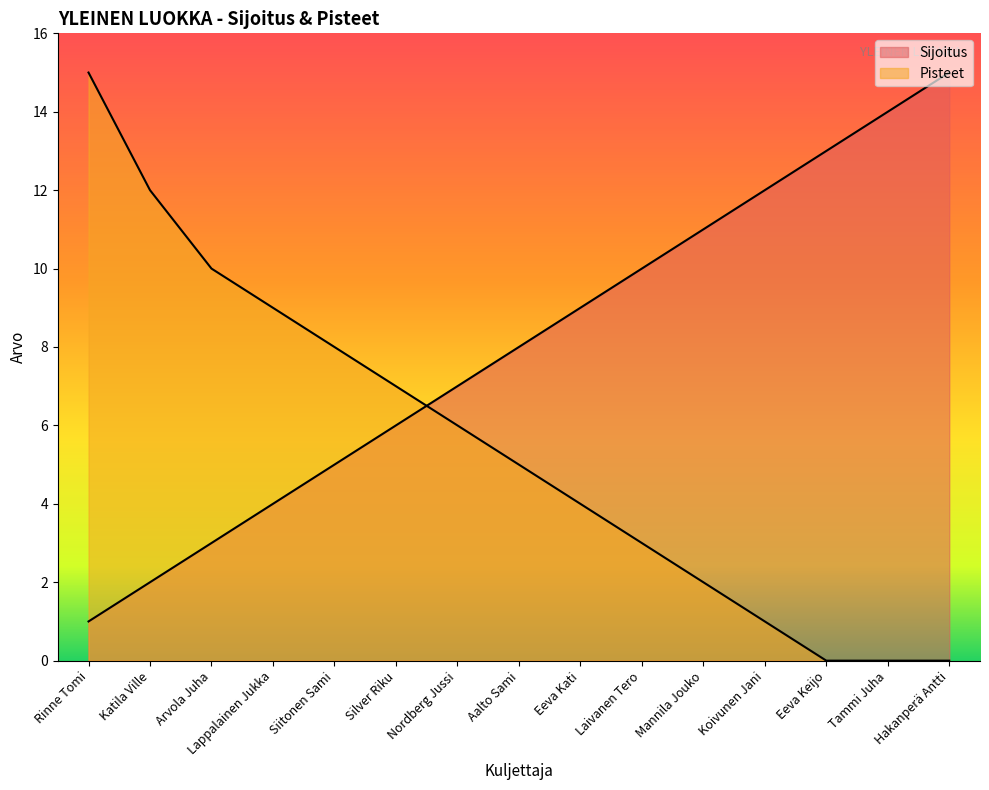

What position from the right is Aalto Sami?

8